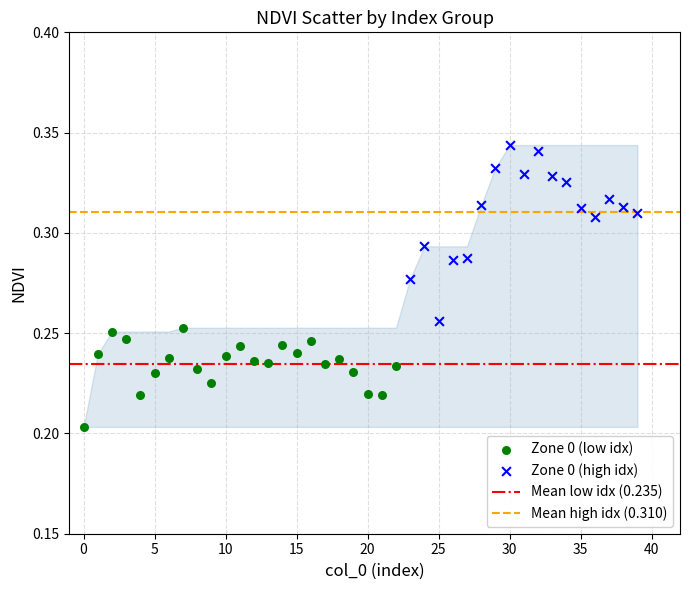

Which series contains the lowest Y value?

Zone 0 (low idx)